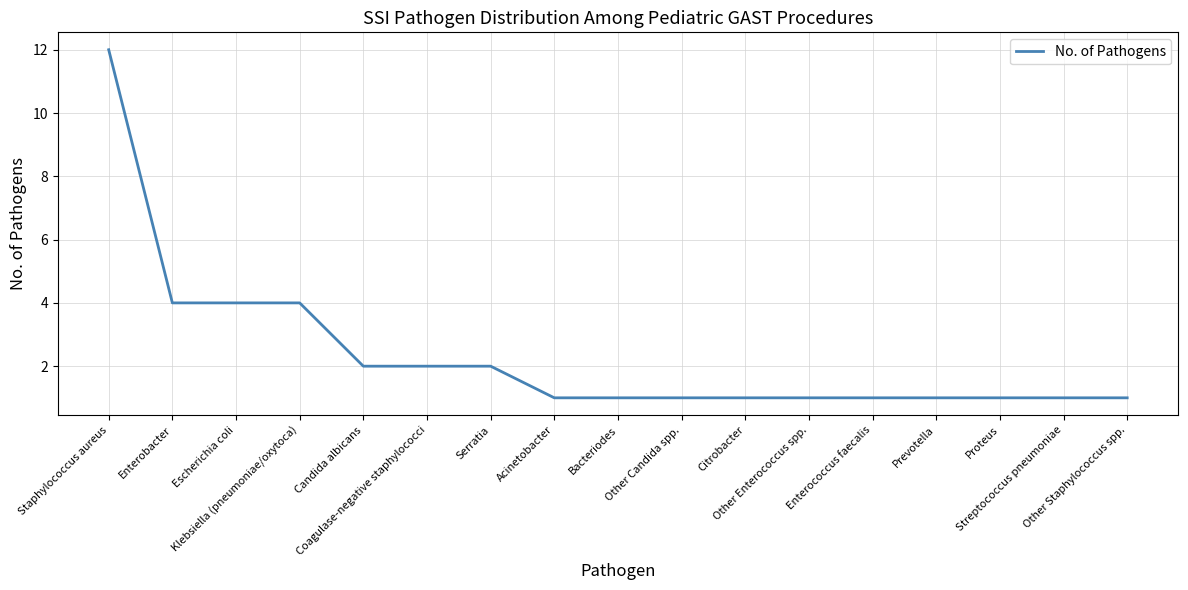

Approximately how many times larger is the value at Other Staphylococcus spp. compared to Candida albicans?

0.5